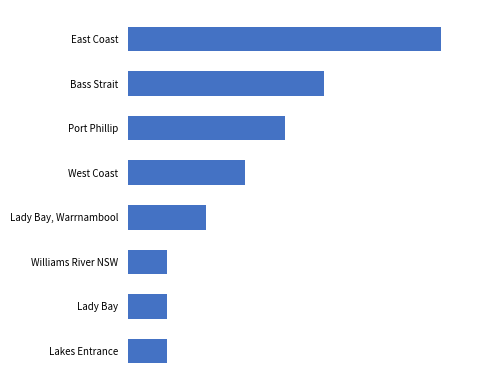

Are the bars horizontal?

Yes